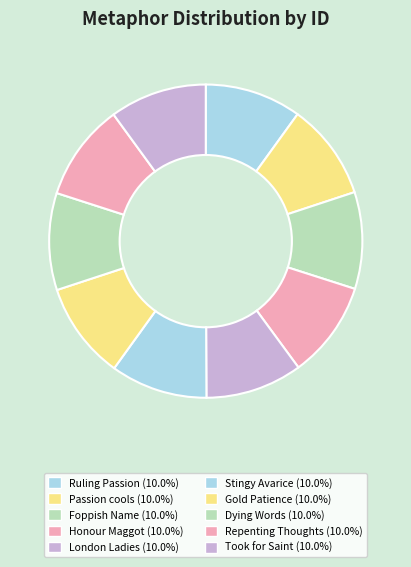

To the nearest percent, what is the average slice percentage?

10%